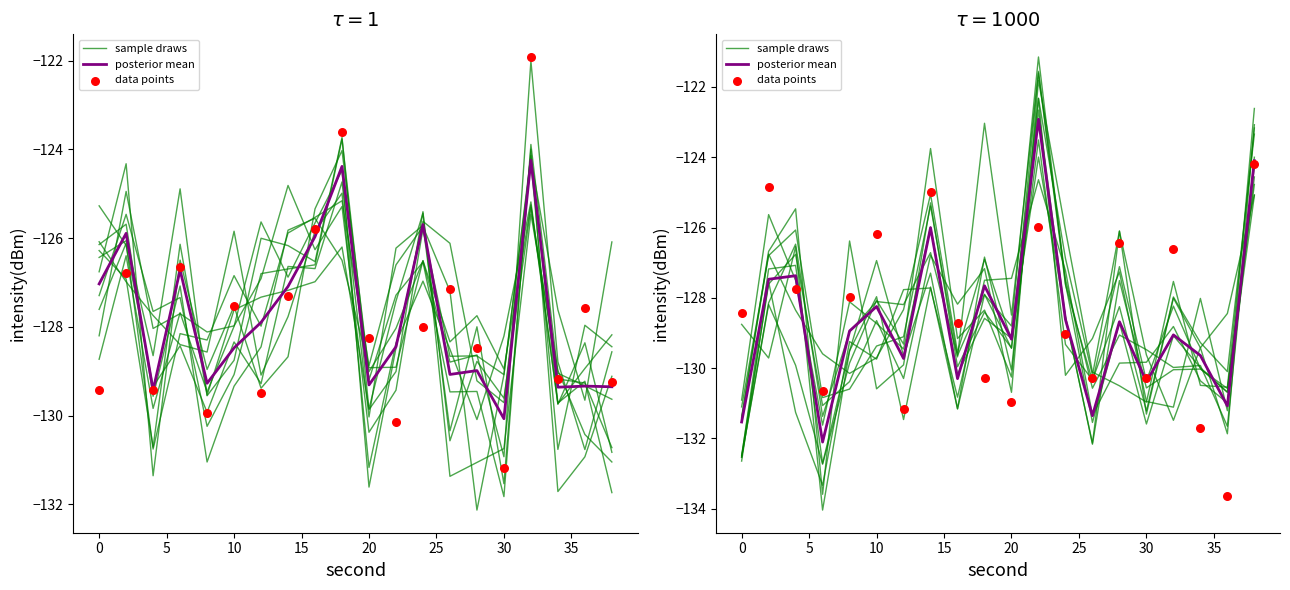

Which series has the largest total across all categories?

sample draws